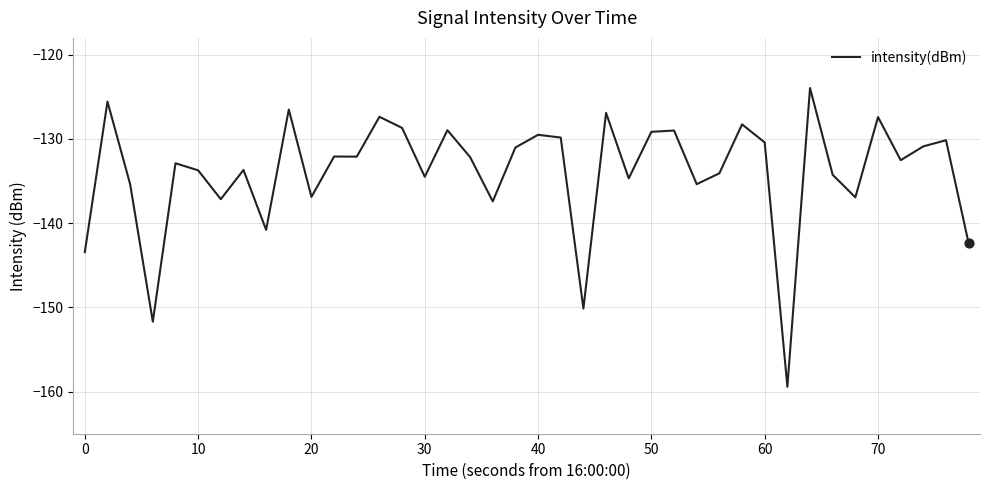

What is the difference between the maximum and minimum values?

35.5